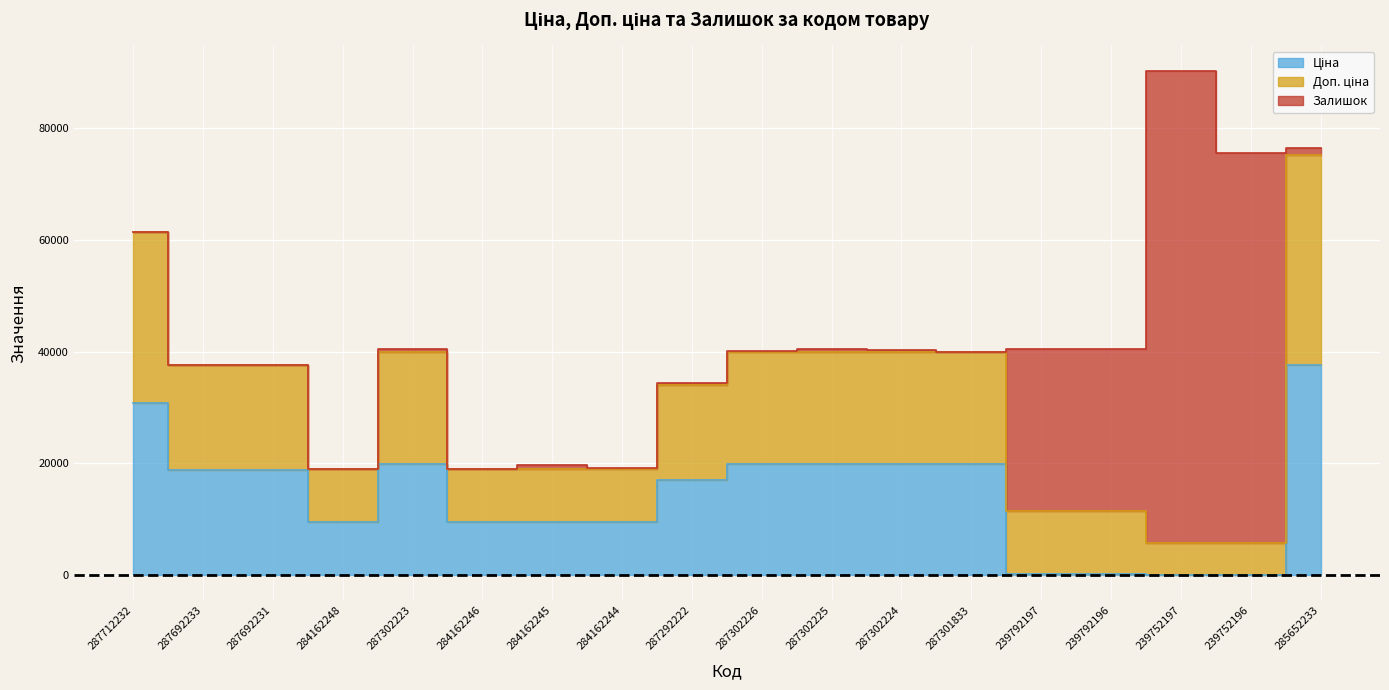

Where is Ціна nearest to the value 18825?

287692233